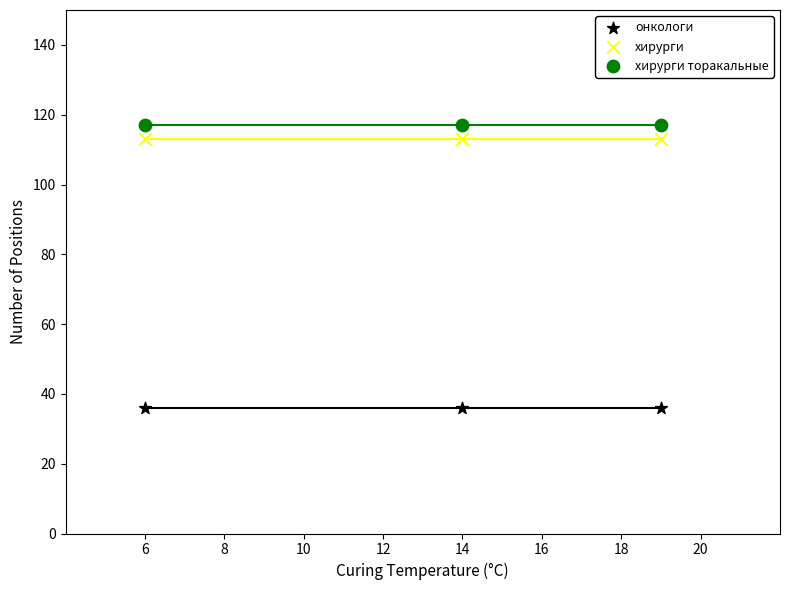

Which series contains the lowest Y value?

онкологи